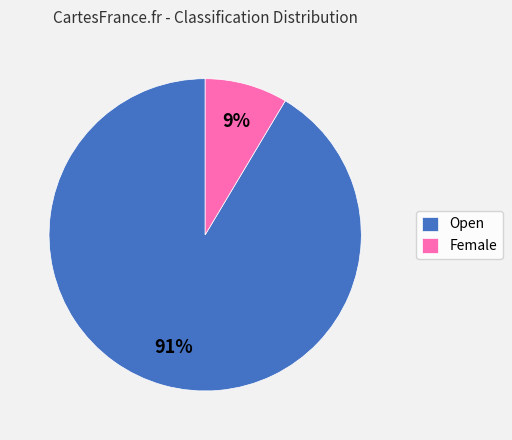

Which category accounts for the majority?

Open